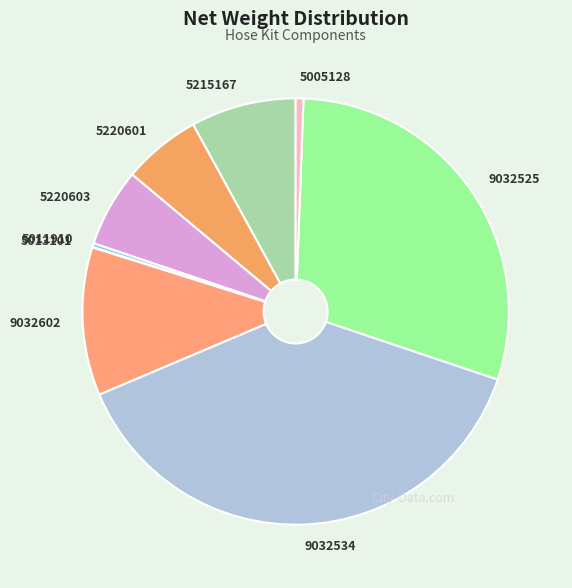

Is there any slice that represents more than half of the pie?

No